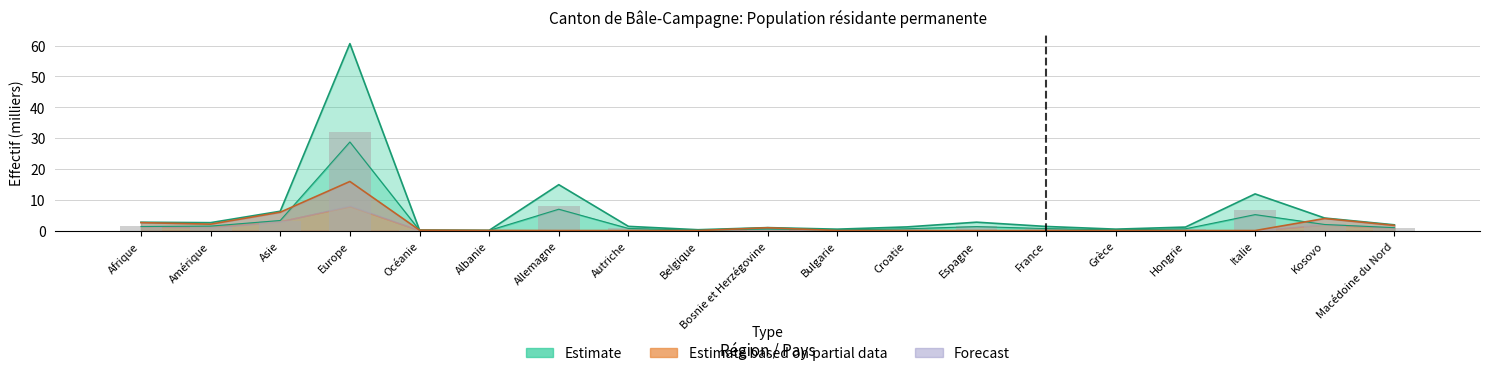

How many values in Total LEI (Forecast) are above zero?

12